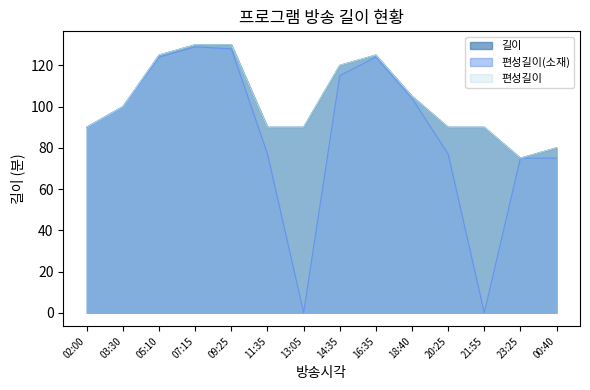

Reading left to right, transcribe all the data shown in this chart.

길이: 90	100	125	130	130	90	90	120	125	105	90	90	75	80
편성길이(소재): 90	100	124	129	128	77	0	115	124	104	77	0	75	75
편성길이: 90	100	125	130	130	90	90	120	125	105	90	90	75	80